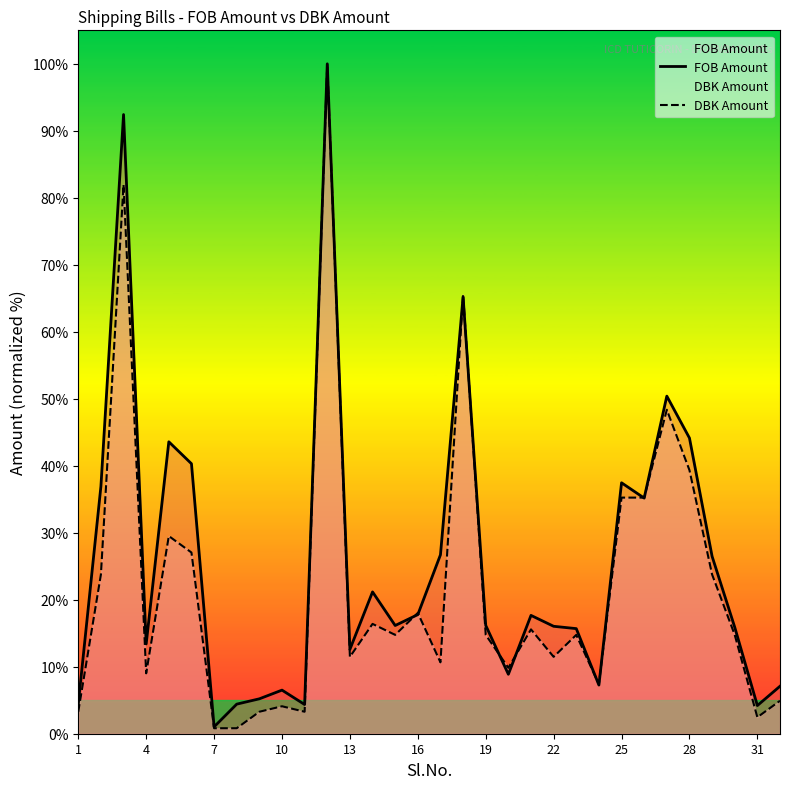

Count the number of data series in this chart.

2